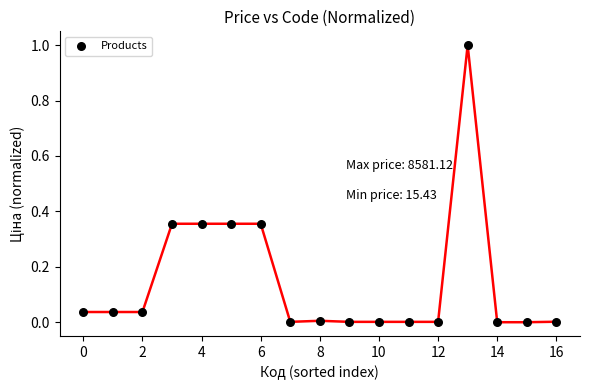

What is the range of Y values (max minus min)?

1.0